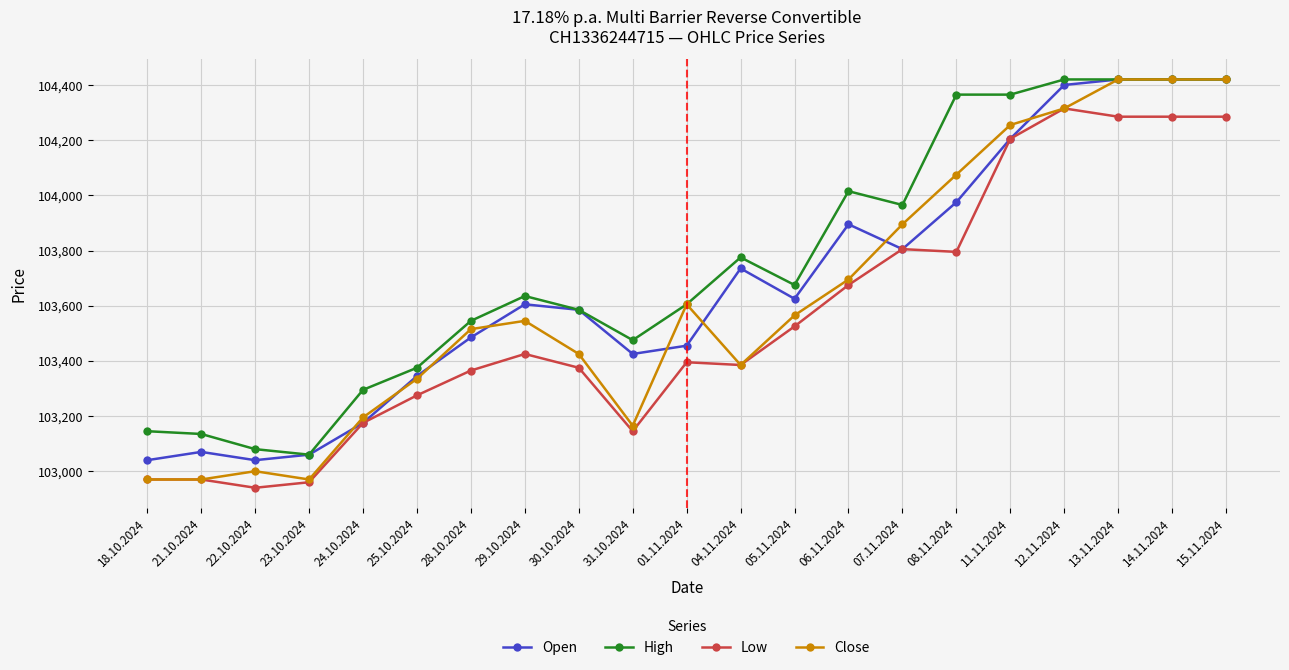

Rank the series by their average value, from highest to lowest.

High, Open, Close, Low